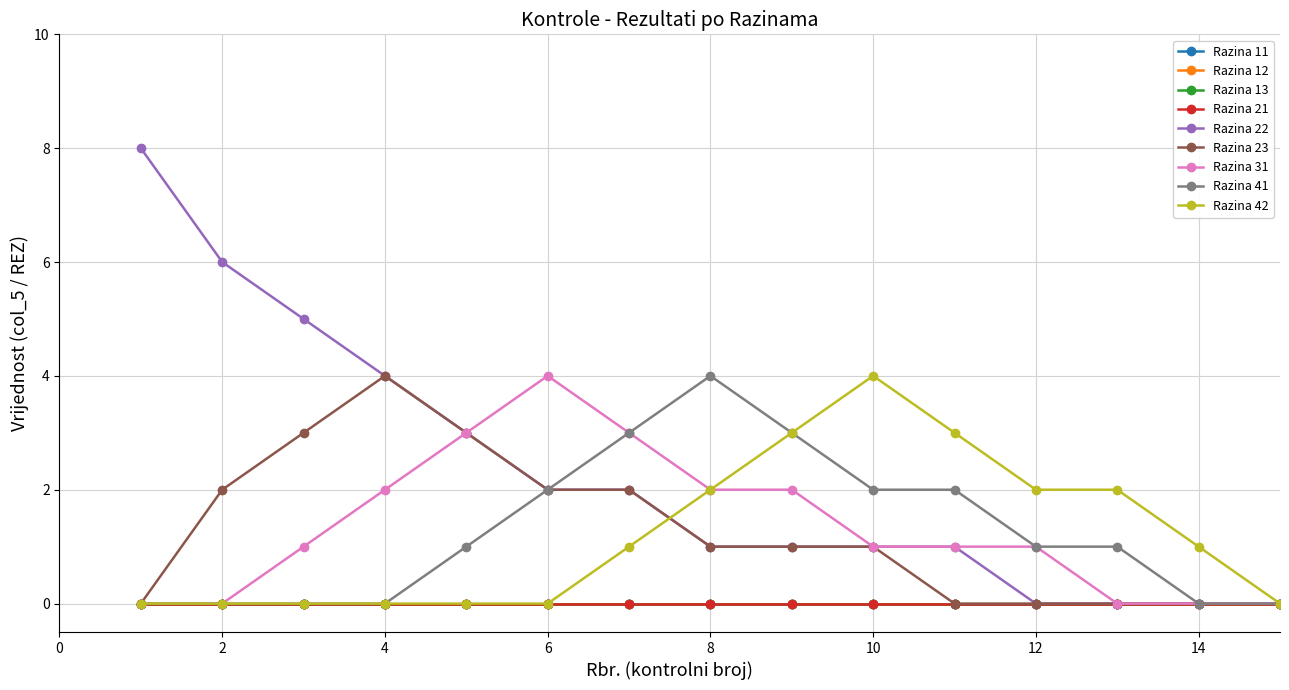

Does the chart have visible grid lines?

Yes